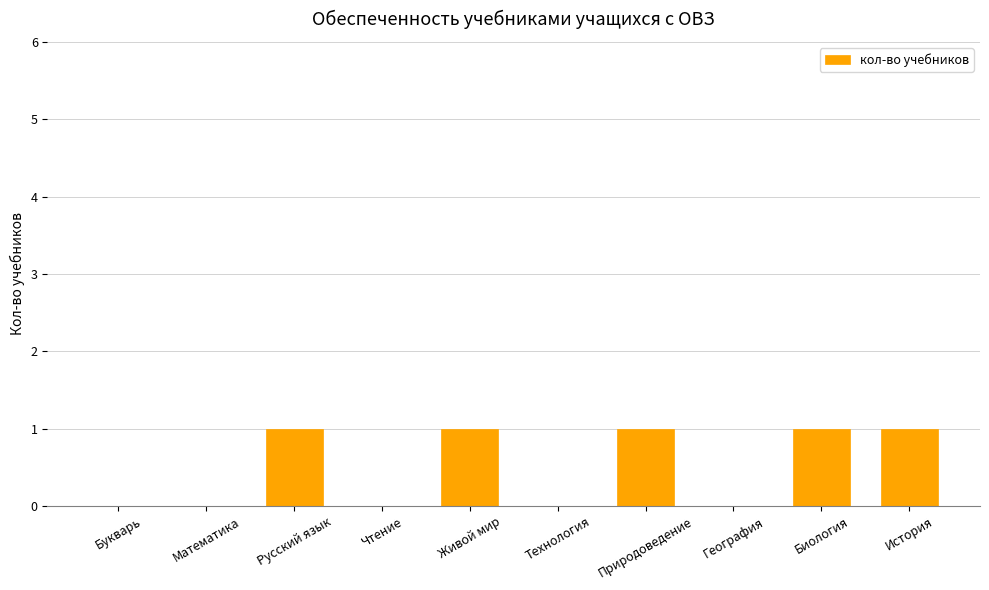

Reading left to right, list all the values displayed in this chart.

Букварь=0	Математика=0	Русский язык=1	Чтение=0	Живой мир=1	Технология=0	Природоведение=1	География=0	Биология=1	История=1